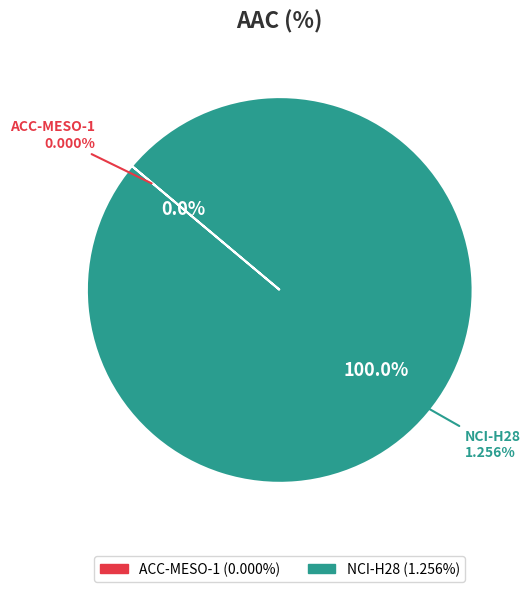

Rank the categories by value from lowest to highest.

ACC-MESO-1, NCI-H28